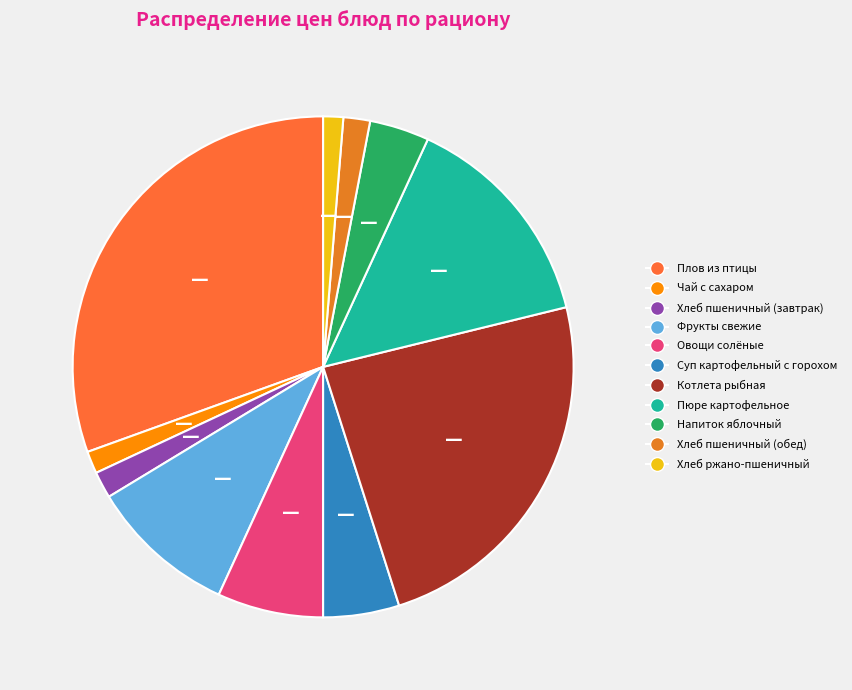

True or false: Хлеб пшеничный (обед) accounts for 1% of the total.

False